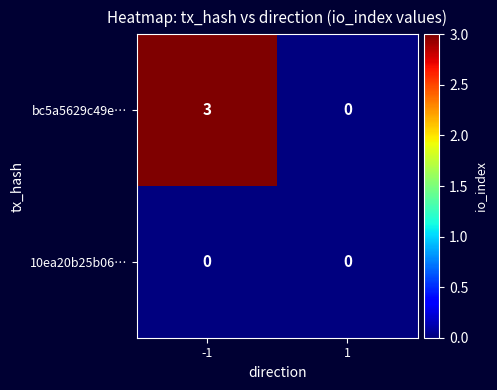

The 10ea20b25b06… series shows 0 at 1. True or false?

True